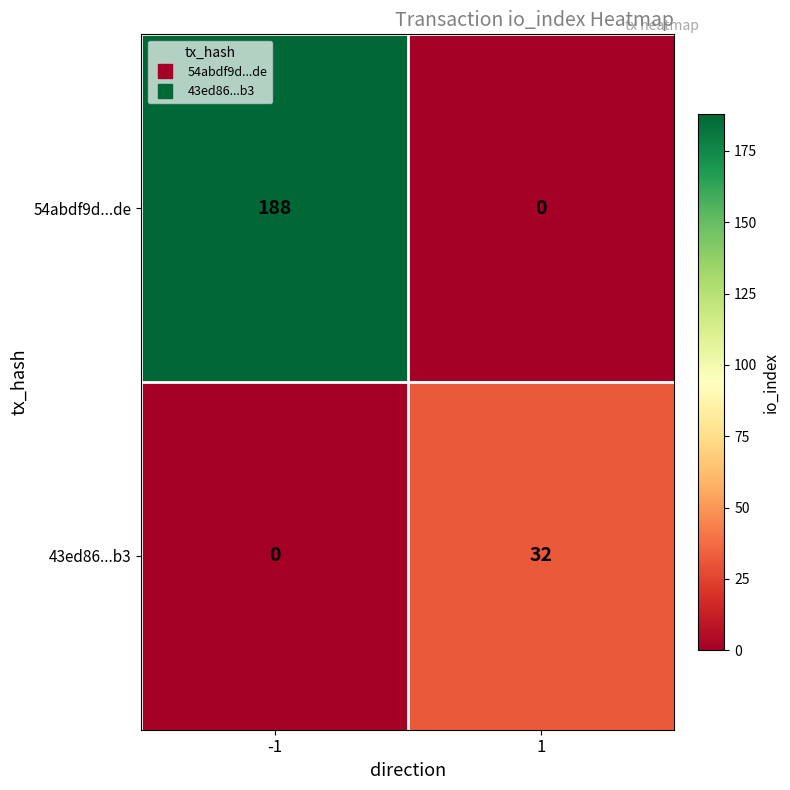

Read the 43ed86...b3 value at 1.

32